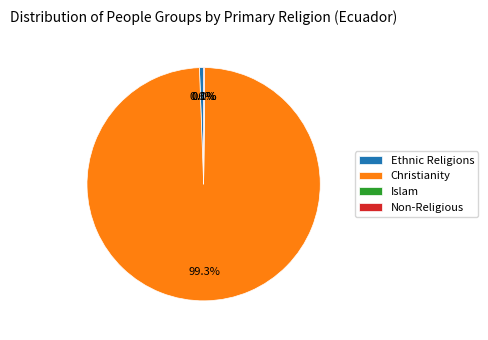

Does Christianity represent more than half of the total?

Yes